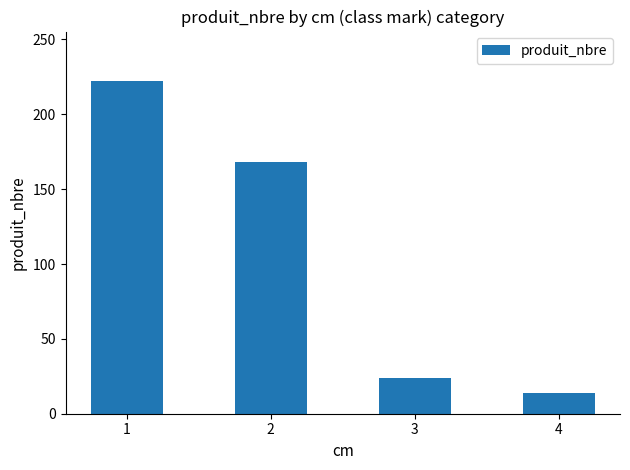

Where does the data first go above 168?

1